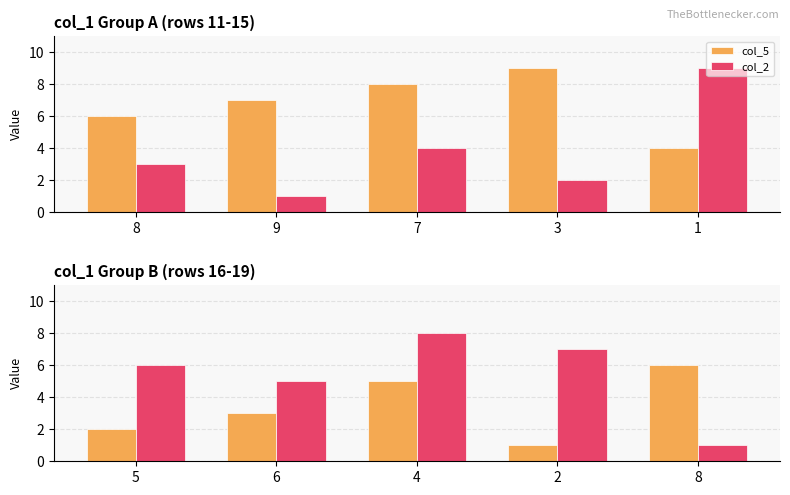

What is the total value across all series at 6?

8